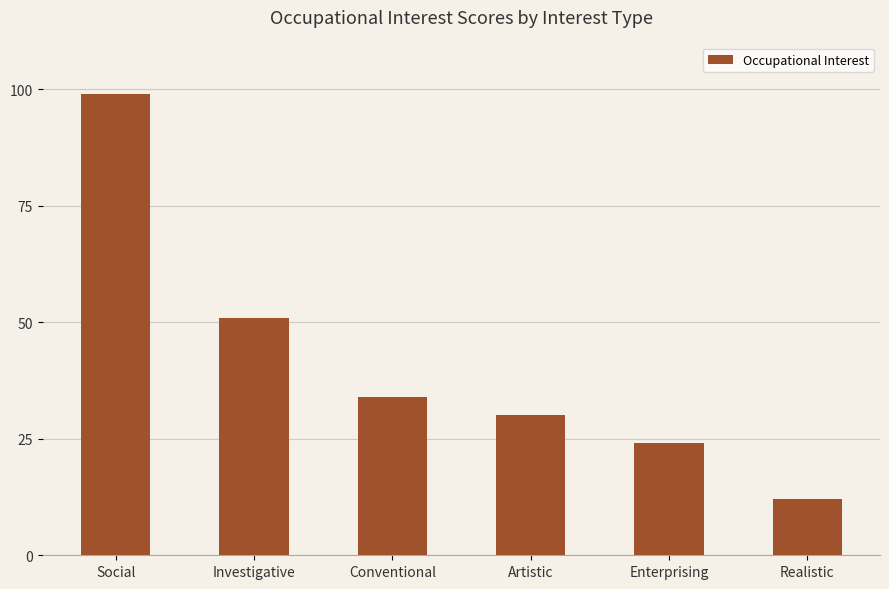

What is the difference between the maximum and minimum values?

87